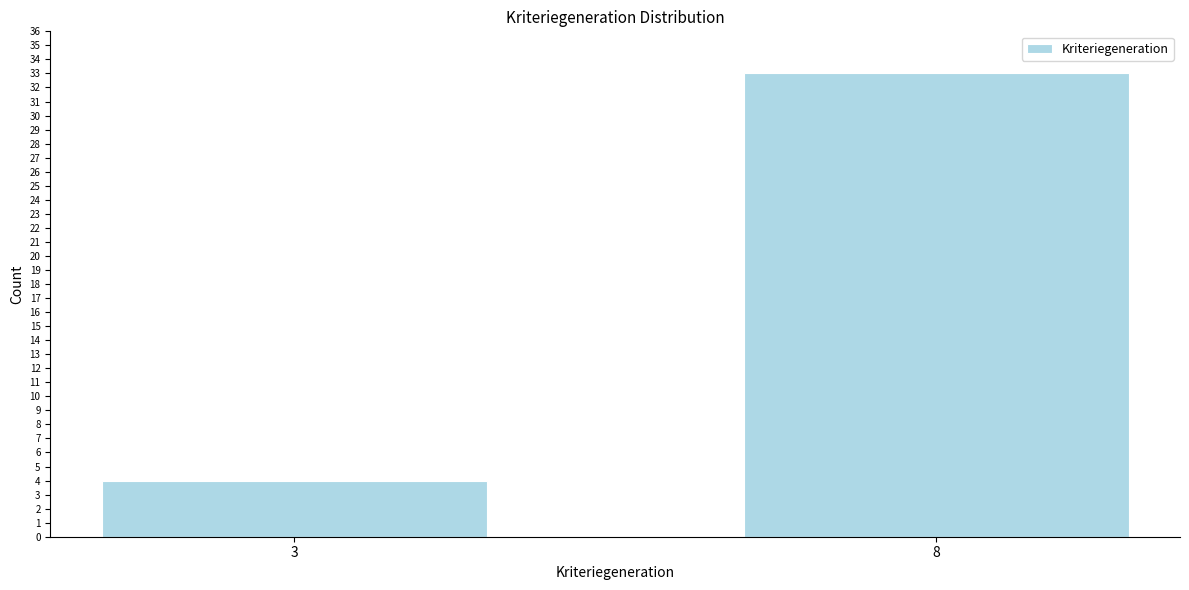

Reading left to right, what are all the values shown in this chart?

3=4	8=33